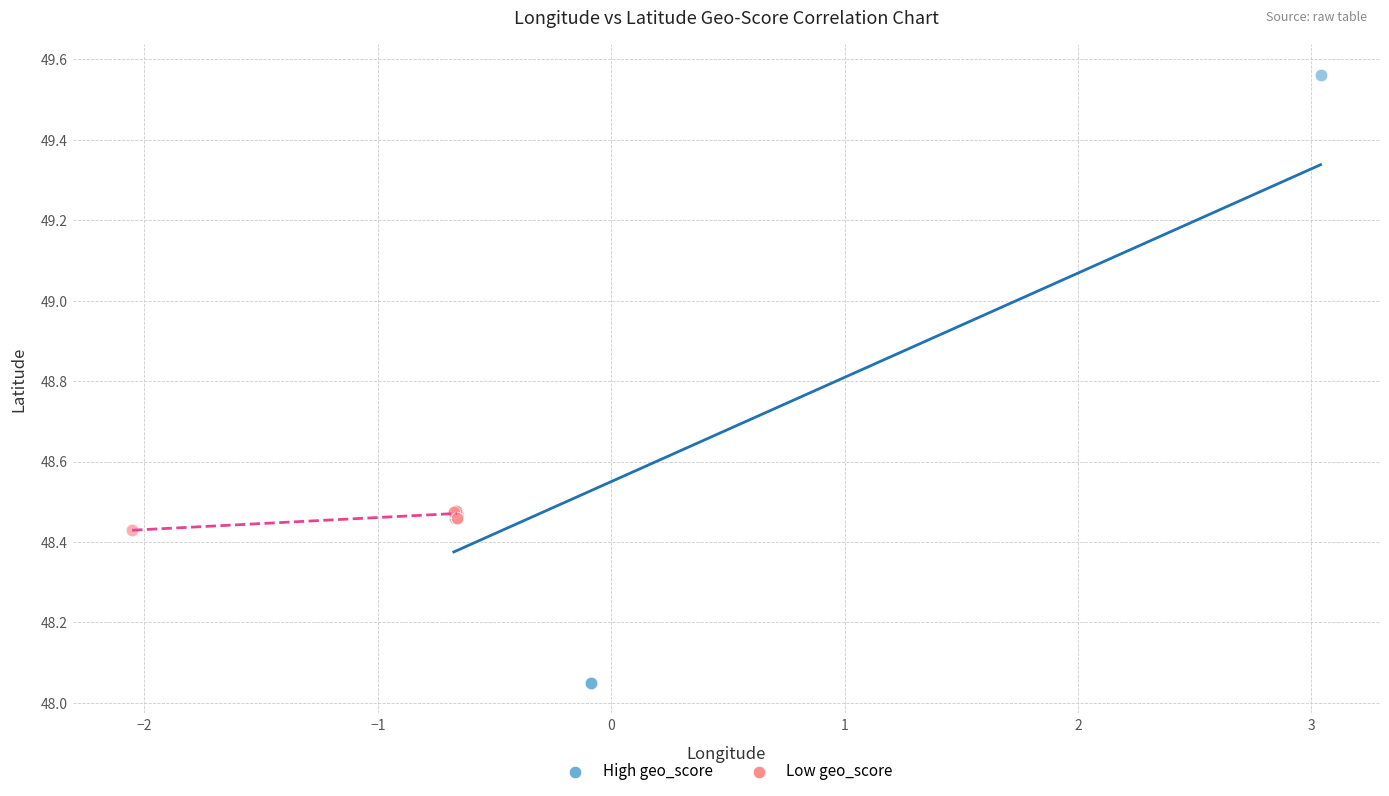

Which series has the largest Y range (max minus min)?

High geo_score